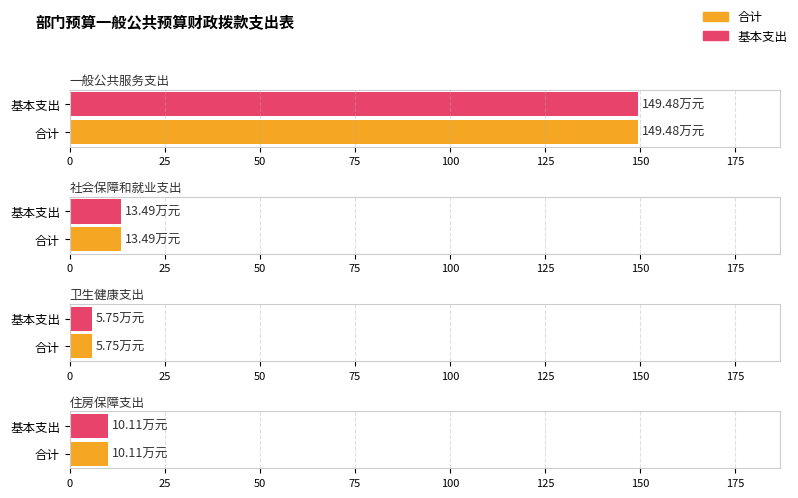

How many values in the 合计 series are below 13?

2